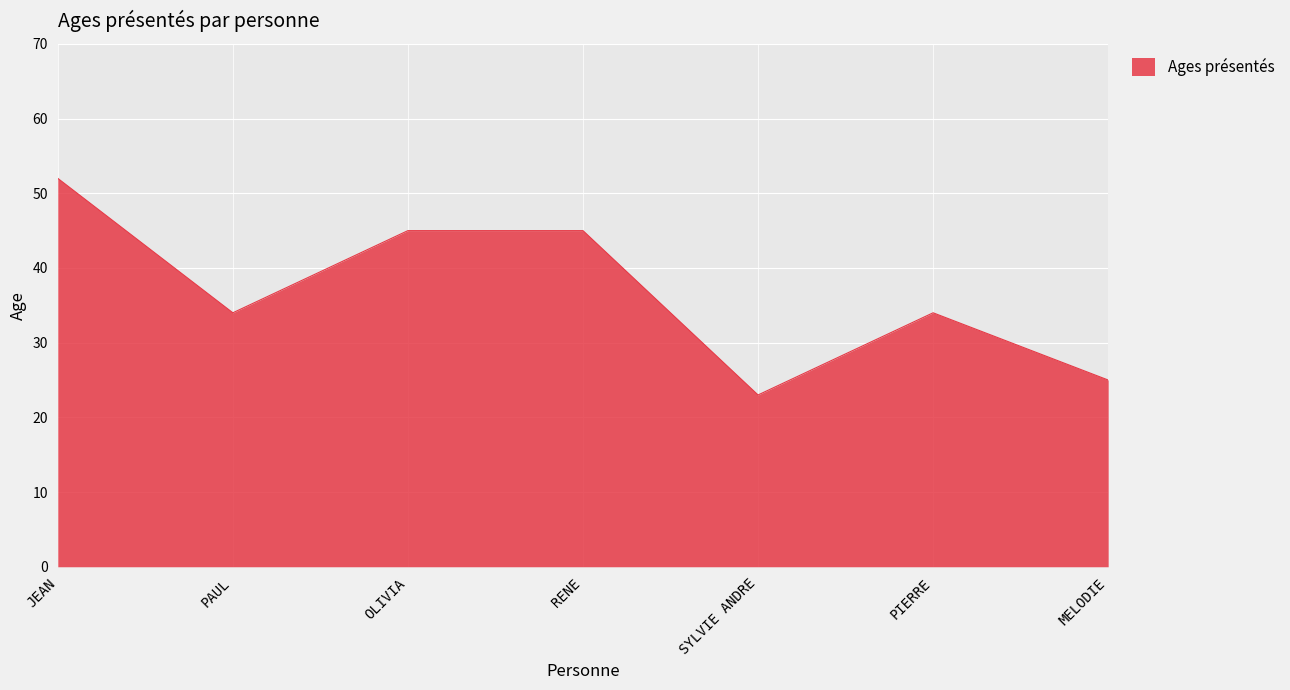

What is the average value?

37